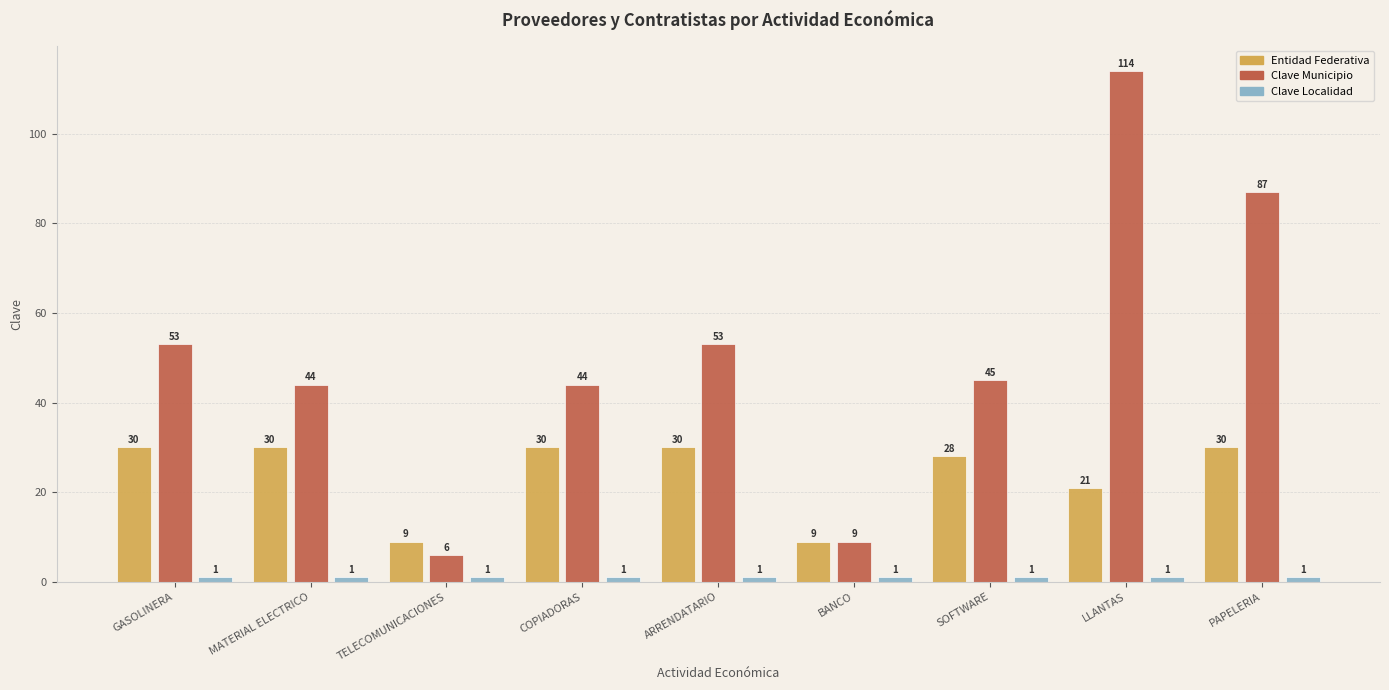

What position from the right is MATERIAL ELECTRICO?

8